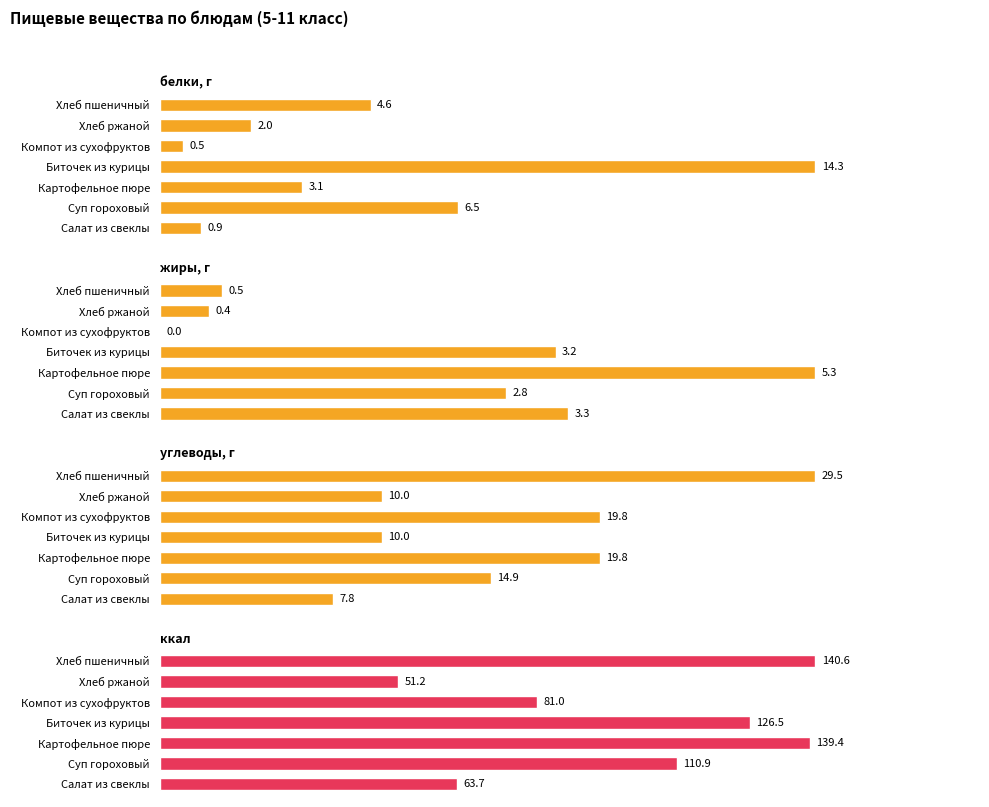

What are all the series names shown in the legend?

белки, г, жиры, г, углеводы, г, ккал